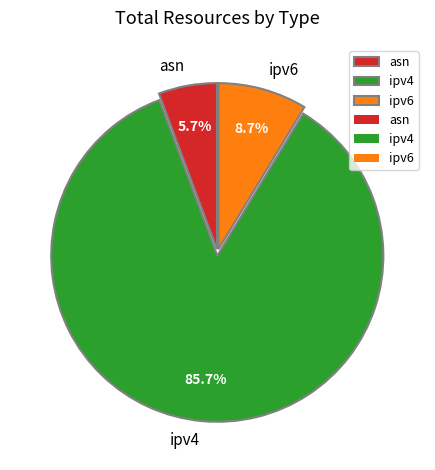

The ipv6 slice represents 9% of the pie. True or false?

True